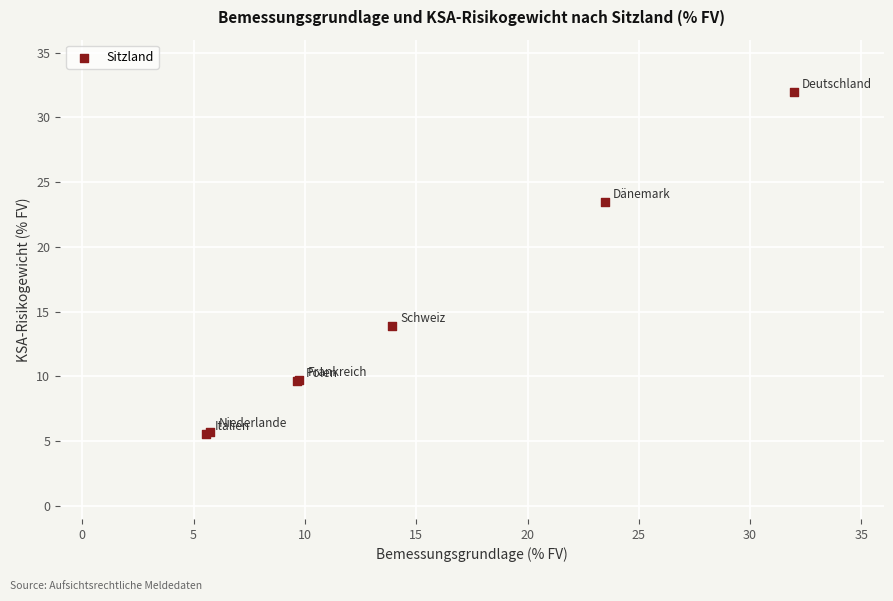

What Y value in the scatter plot is closest to 18?

13.9